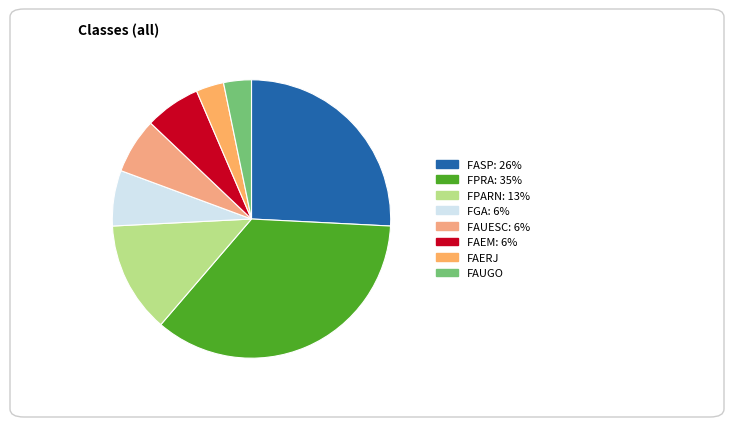

How many slices are in this pie chart?

8